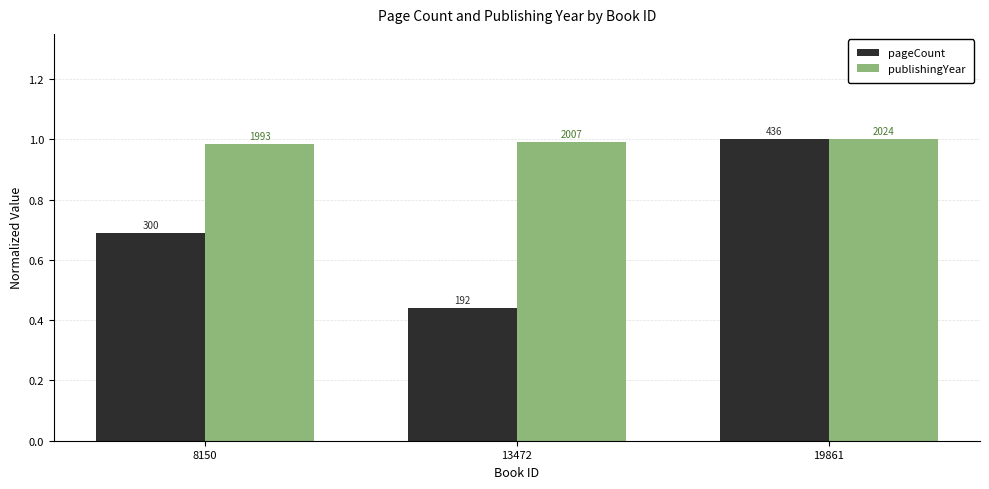

What are all the series names shown in the legend?

pageCount, publishingYear